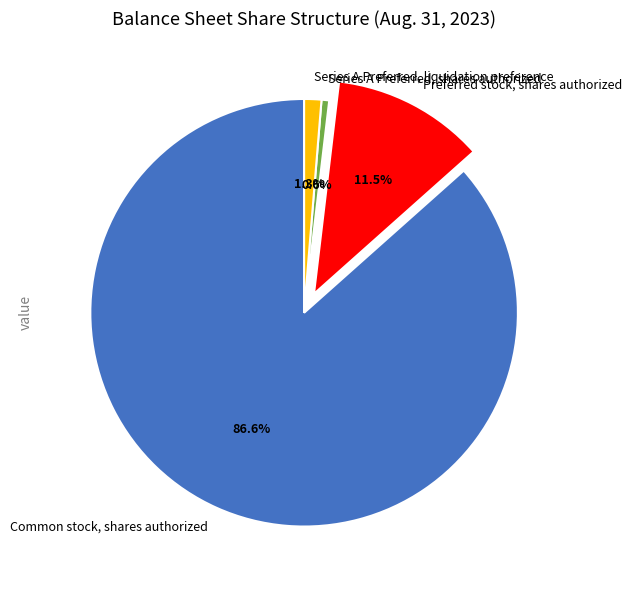

Which has a higher value, Preferred stock, shares authorized or Series A Preferred, shares authorized?

Preferred stock, shares authorized